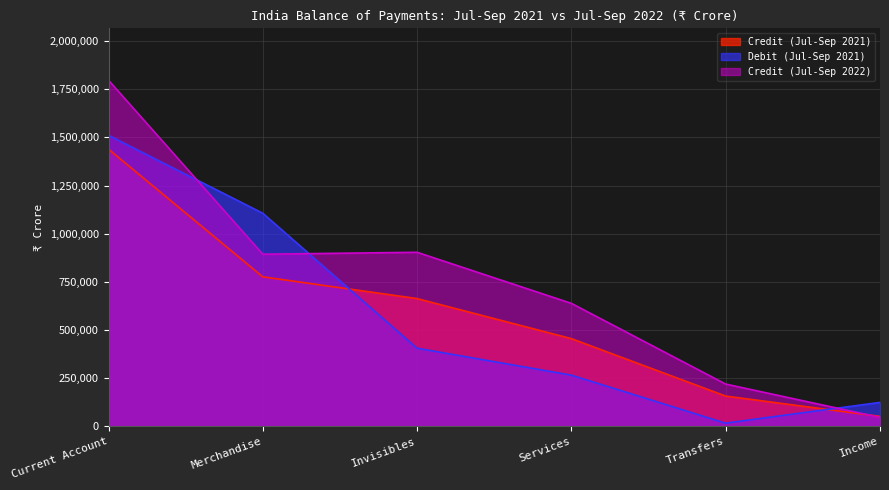

What is the sum of the Credit (Jul-Sep 2022) values at Income and Merchandise?

939695